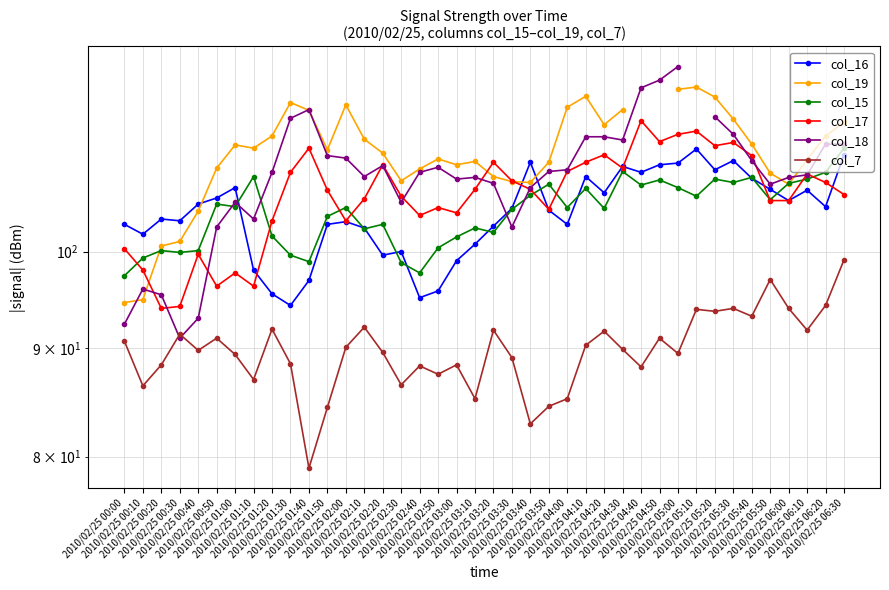

In col_15, how many points are lower than both neighbors (excluding endpoints)?

12